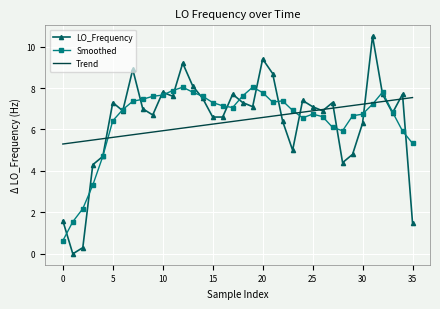

Rank the series by their maximum value, from lowest to highest.

Trend, Smoothed, LO_Frequency